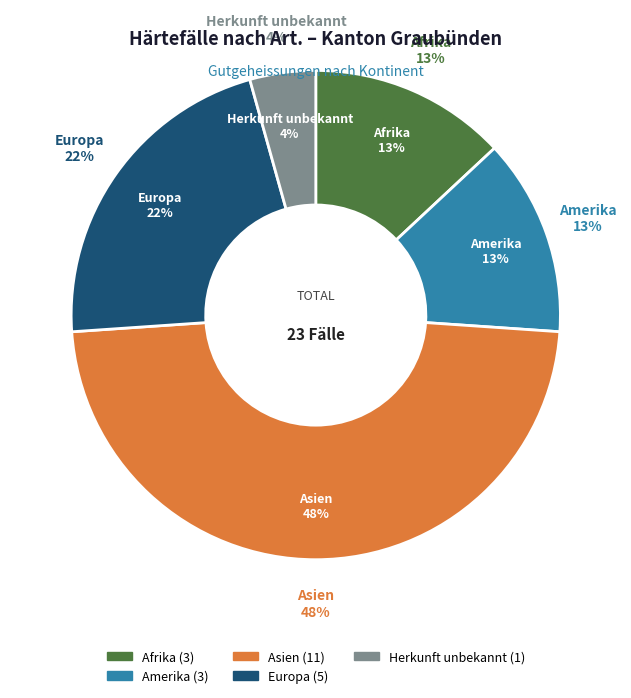

To the nearest percent, what is the combined percentage of Europa and Herkunft unbekannt?

26%